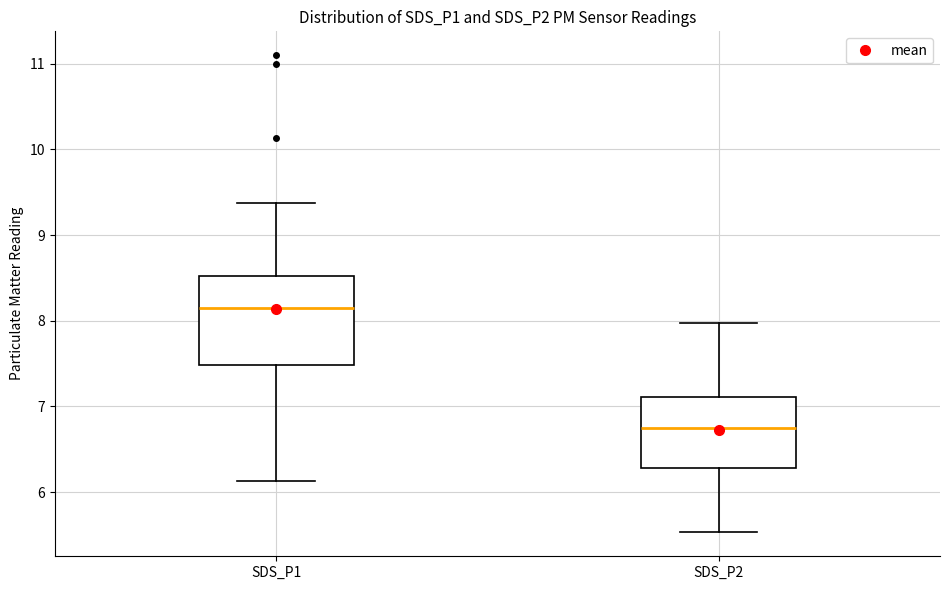

Which box is the tallest, from its lower edge to its upper edge?

SDS_P1